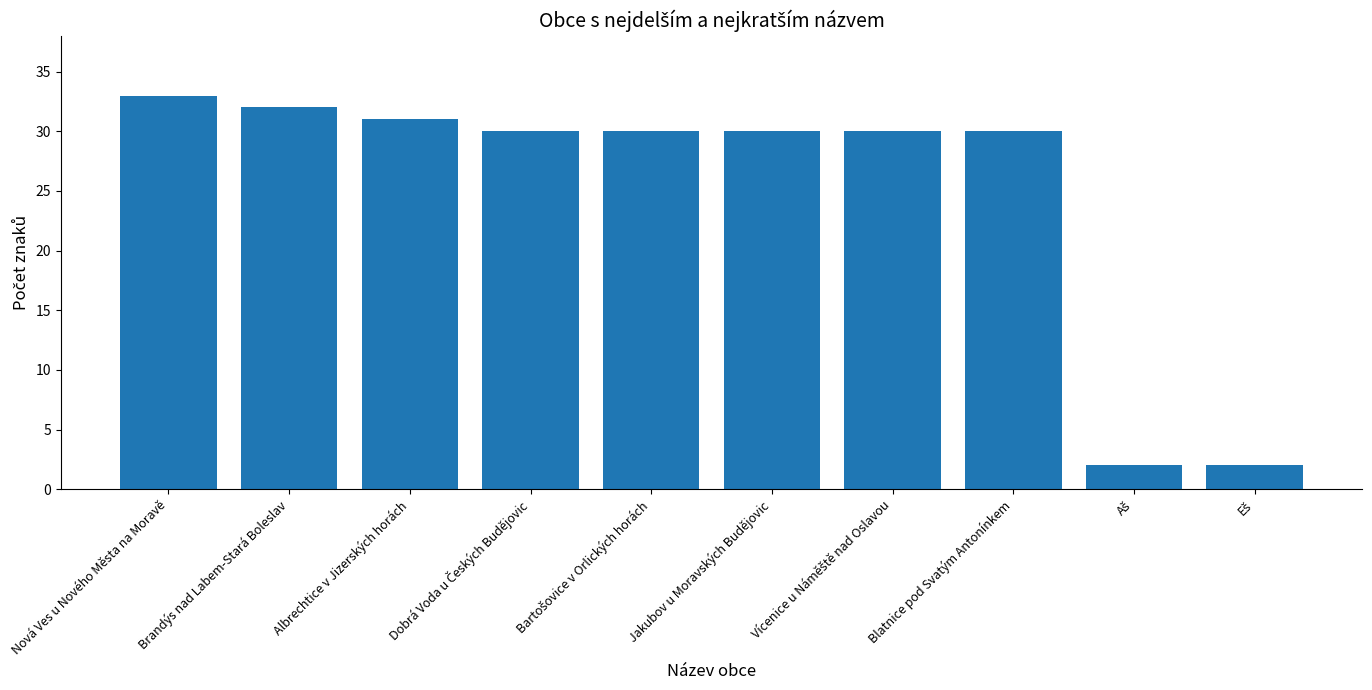

Between Blatnice pod Svatým Antonínkem and Brandýs nad Labem-Stará Boleslav, which is larger?

Brandýs nad Labem-Stará Boleslav